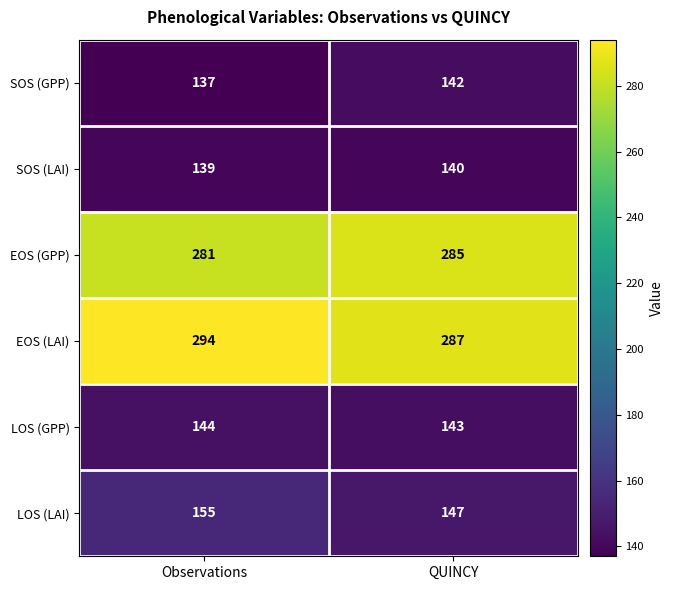

Which series has the widest spread of values?

LOS (LAI)